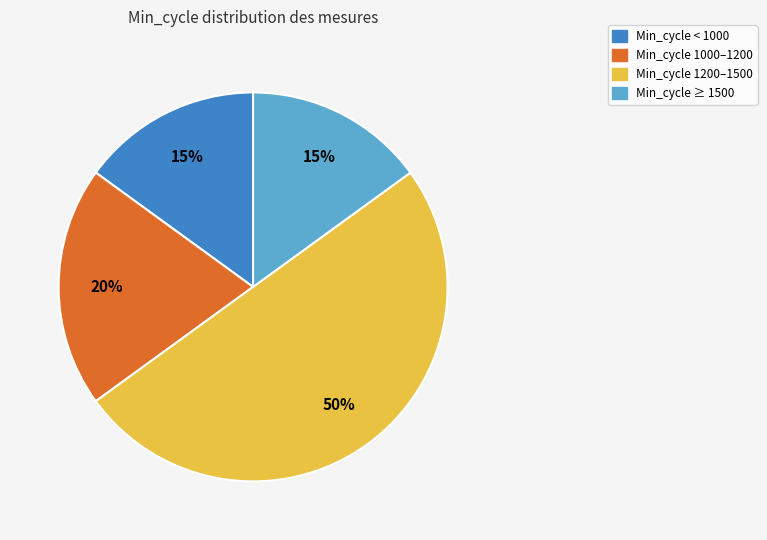

Does Min_cycle < 1000 account for over 50% of the chart?

No